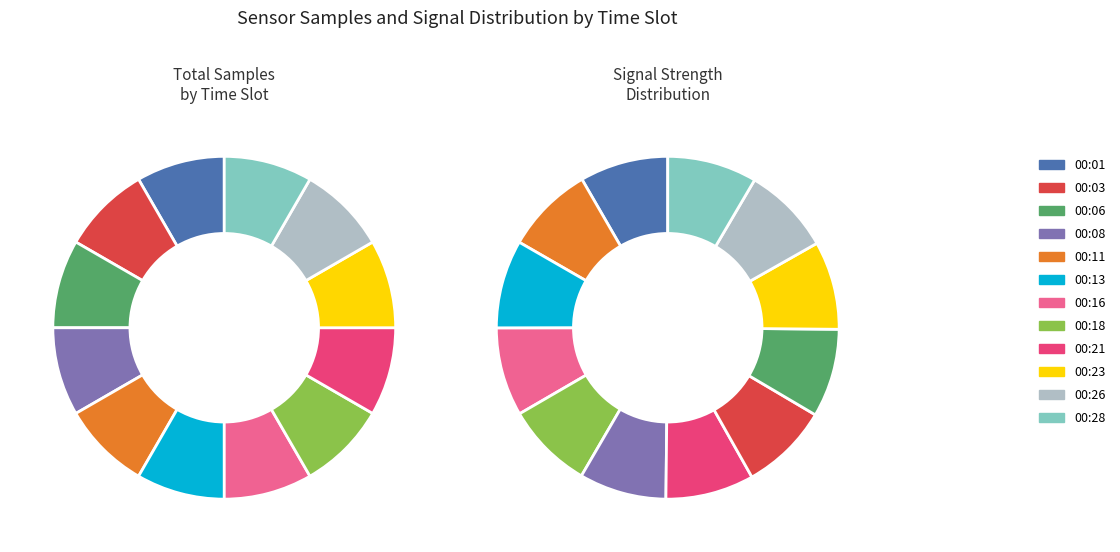

How many segments does this pie chart have?

12